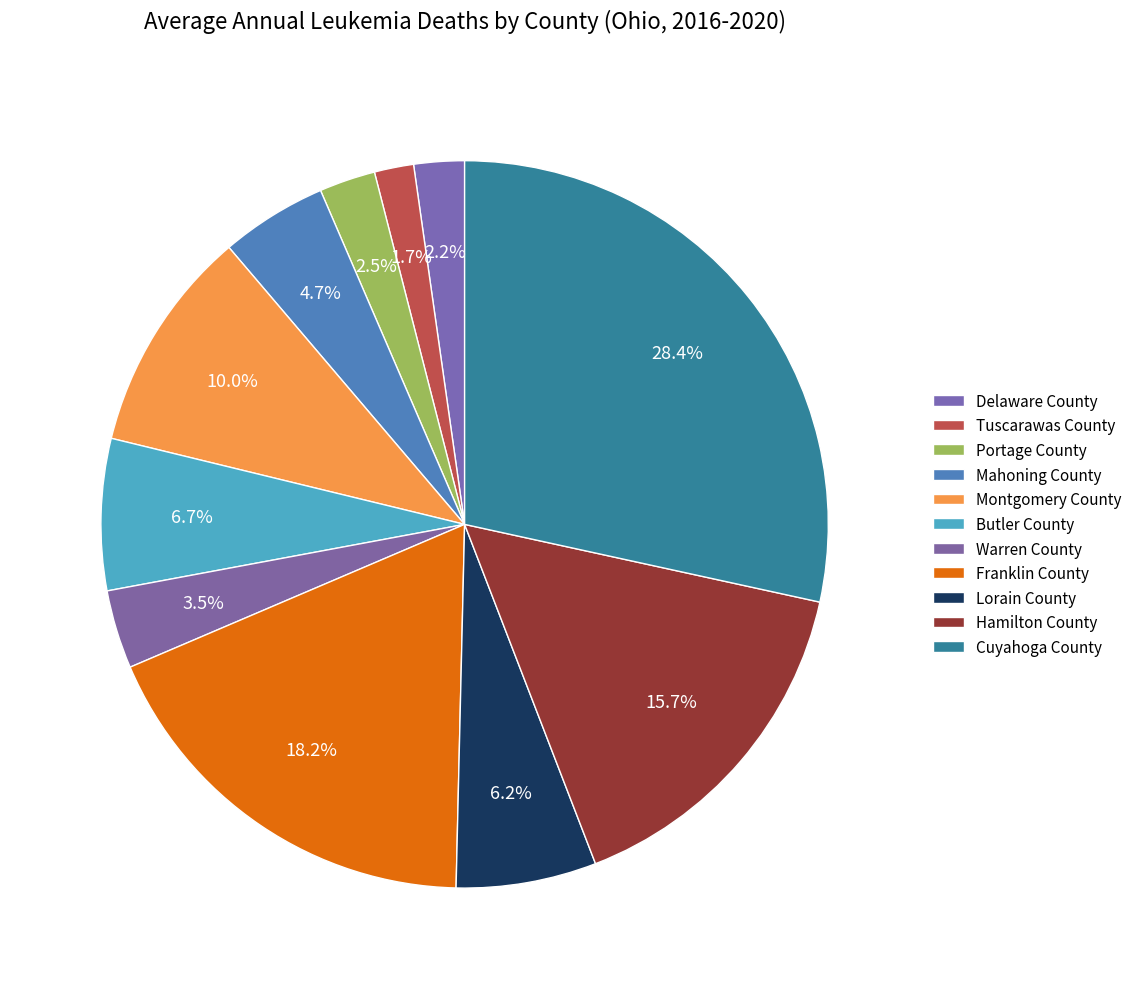

How many slices are in this pie chart?

11